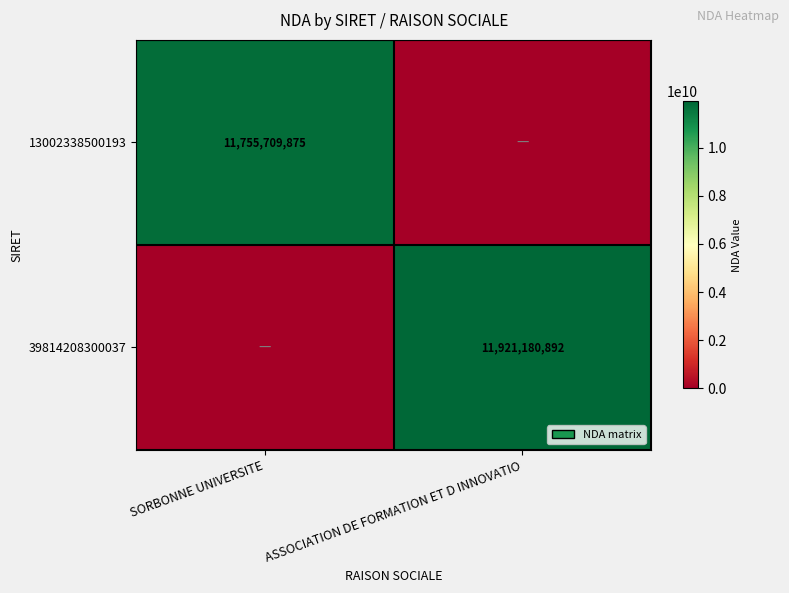

At which category is the sum across all series the highest?

ASSOCIATION DE FORMATION ET D INNOVATIO